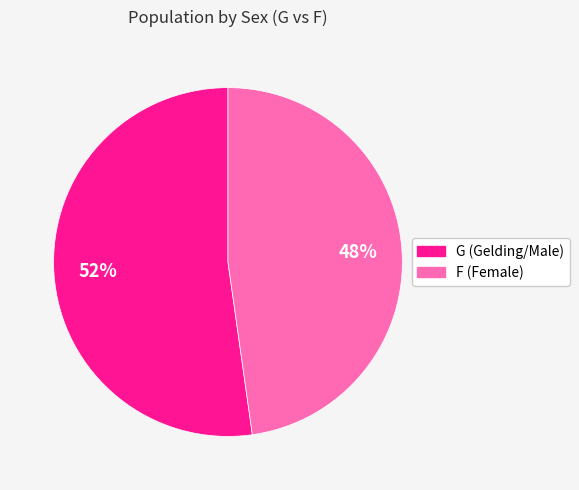

Which has a higher value, F or G?

G